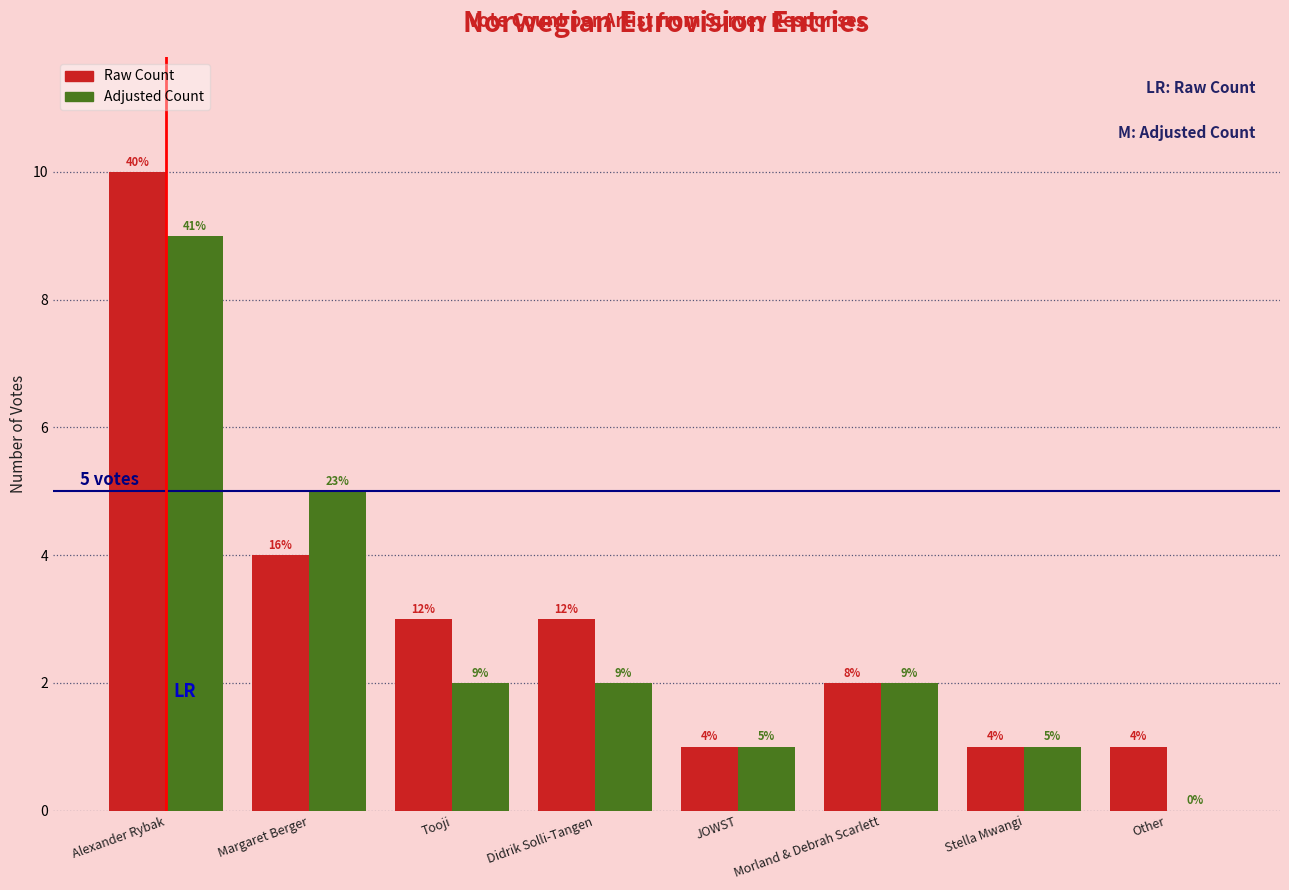

Reading right to left, transcribe all the data shown in this chart.

Raw Count: 1	1	2	1	3	3	4	10
Adjusted Count: 0	1	2	1	2	2	5	9